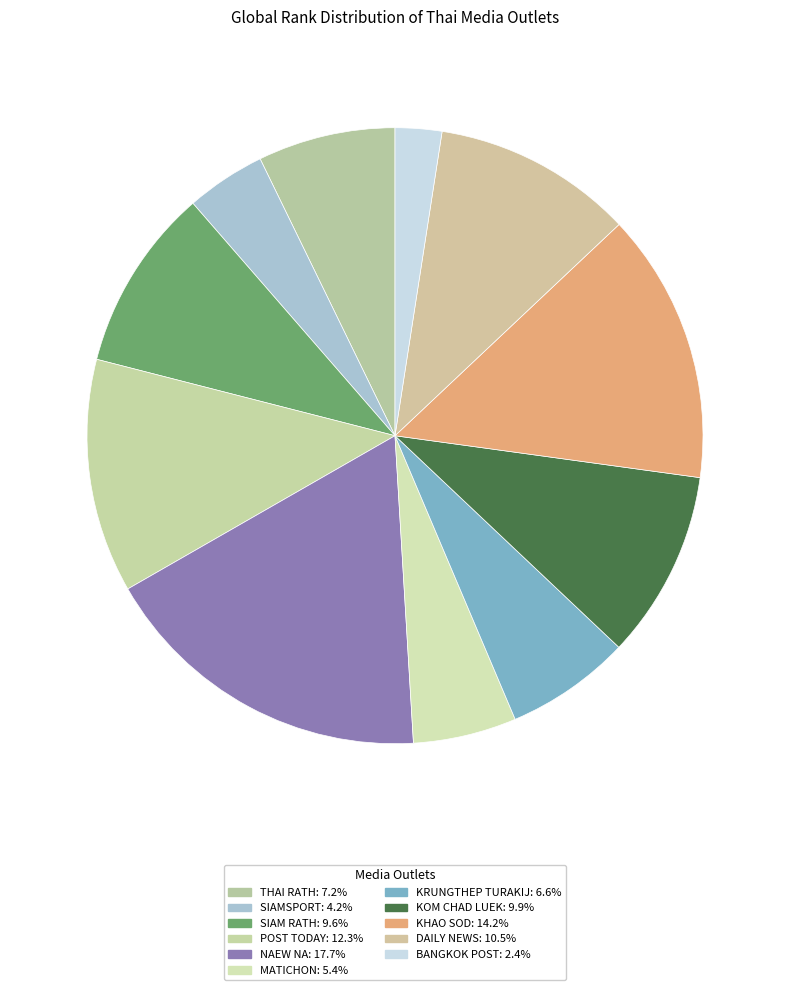

How many segments does this pie chart have?

11